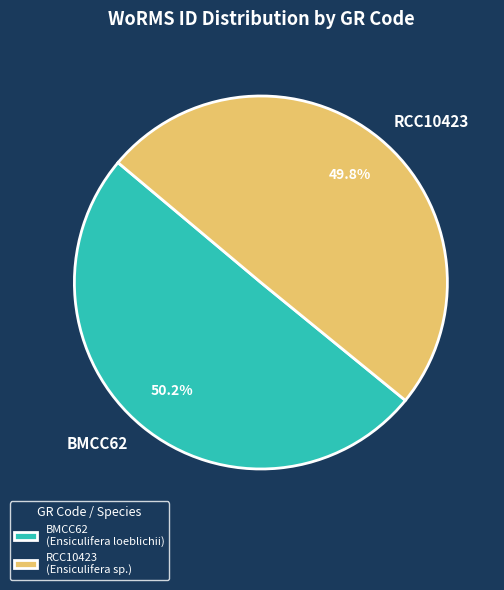

Is there a majority slice in this chart?

Yes